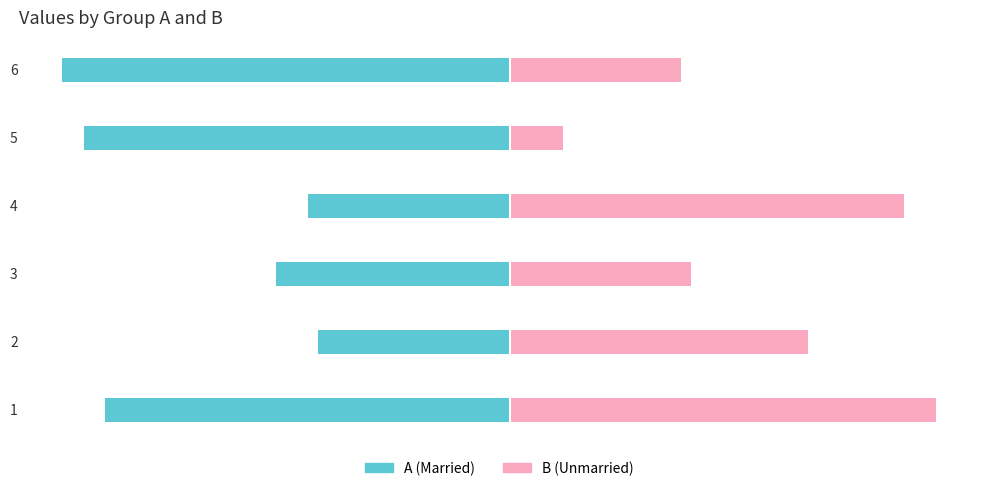

Which has a higher value, 6 or 4?

4